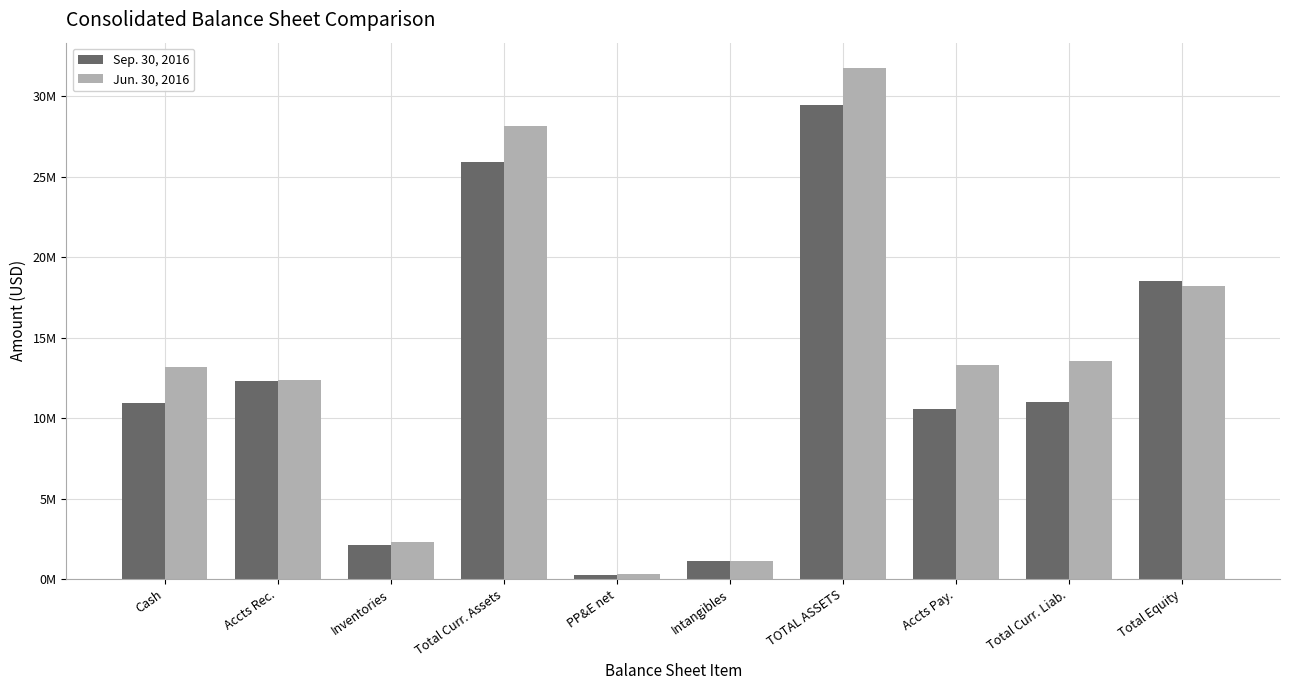

The value of Jun. 30, 2016 at Cash is 13156754. True or false?

True